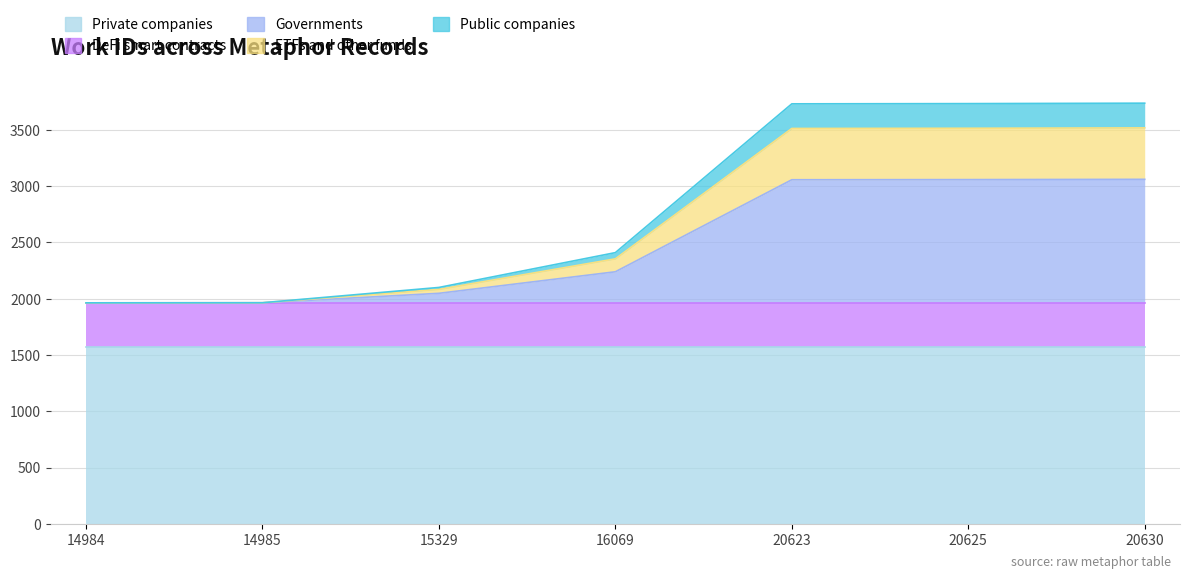

Is it true that the value at 20630 is 3060.6?

True